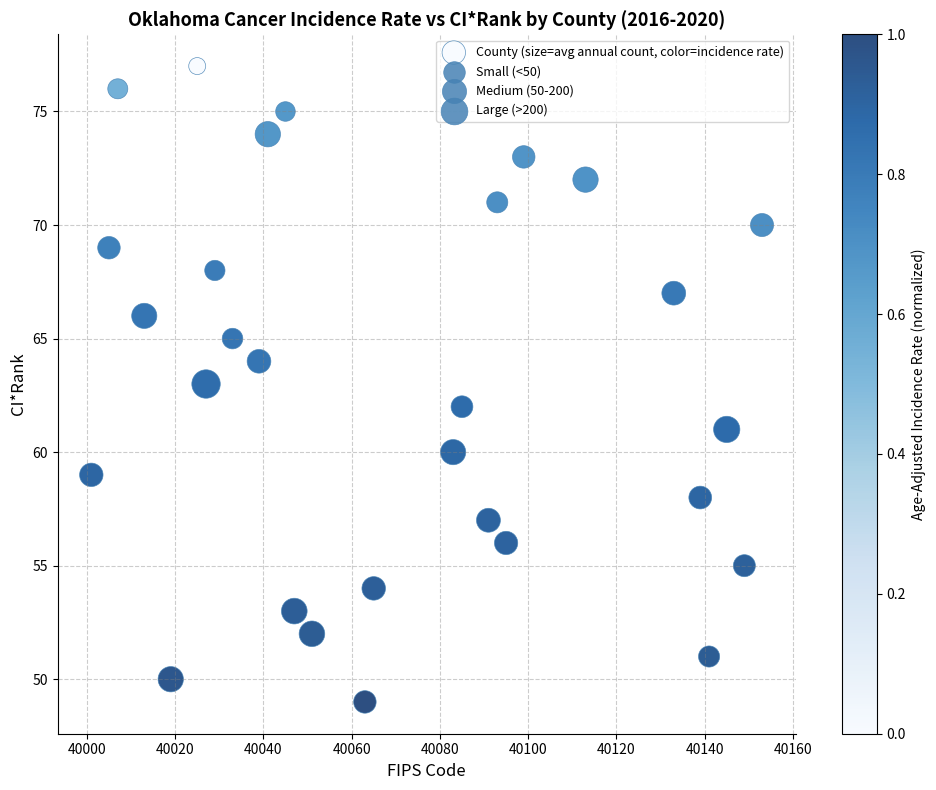

What is the range of X values (max minus min)?

152